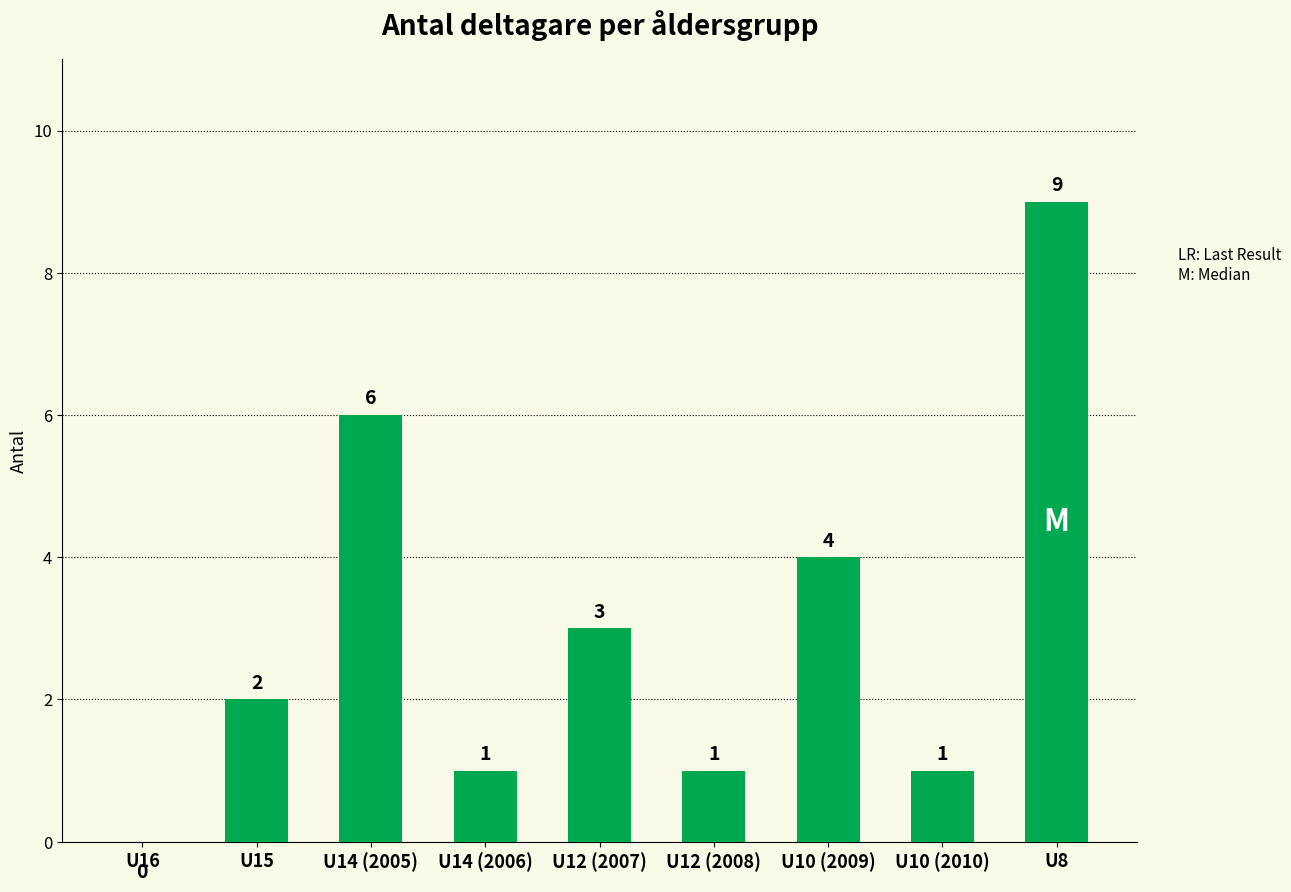

Where is the data nearest to the value 4?

U10 (2009)